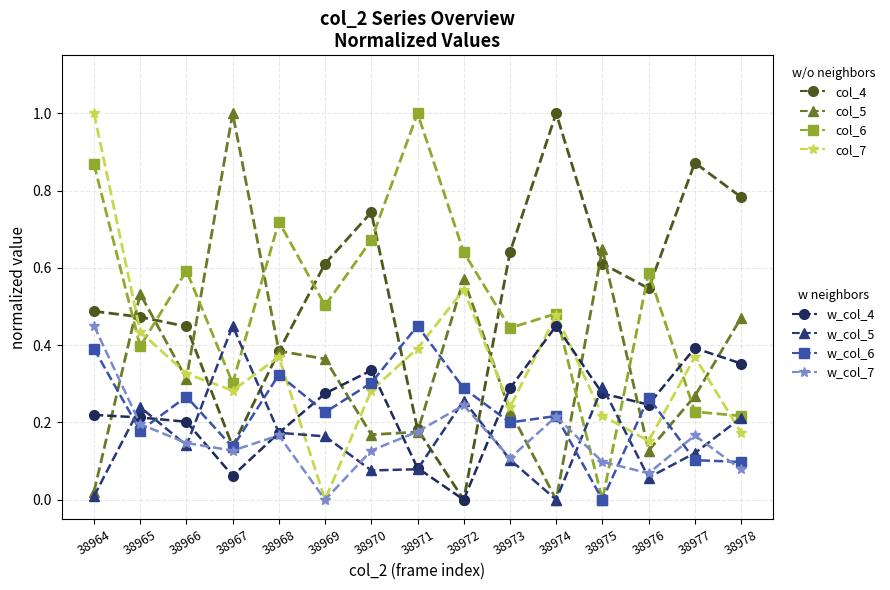

What is the total value across all series at 38972?

2.5